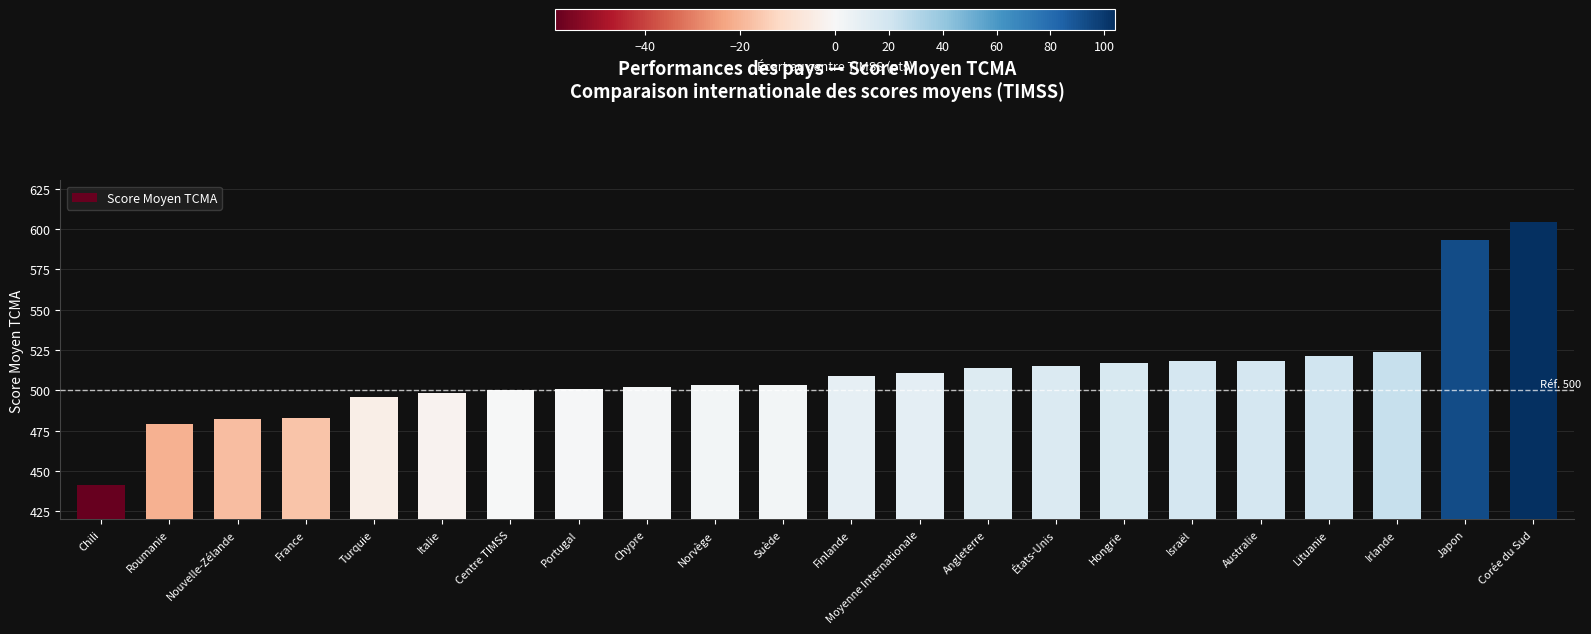

What is the smallest value displayed?

441.0